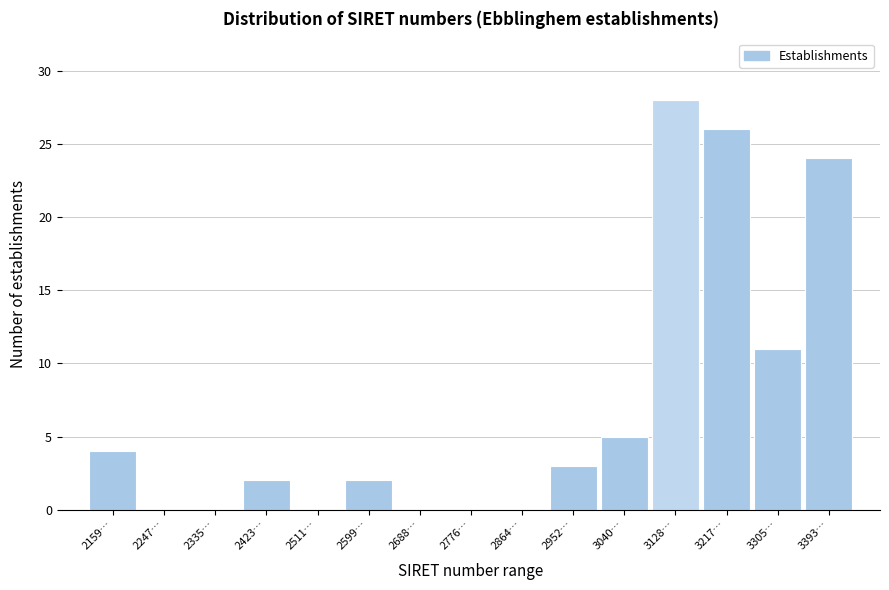

Reading right to left, transcribe all the data shown in this chart.

3393…=24	3305…=11	3217…=26	3128…=28	3040…=5	2952…=3	2864…=0	2776…=0	2688…=0	2599…=2	2511…=0	2423…=2	2335…=0	2247…=0	2159…=4